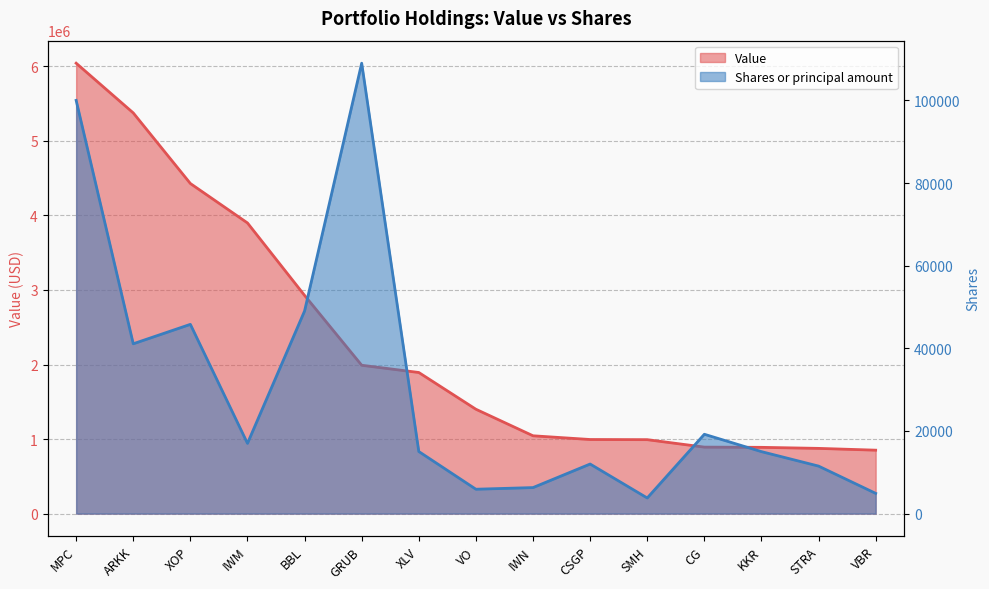

List the series in order of their overall mean, lowest first.

Shares or principal amount, Value